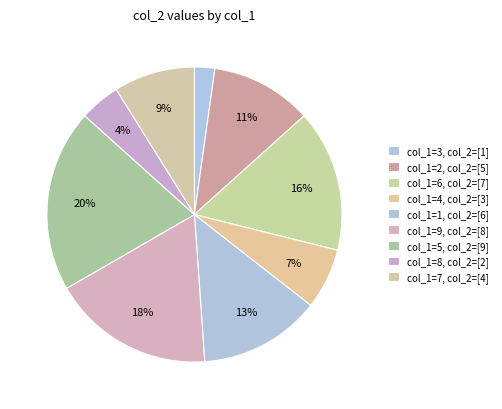

How many slices are in this pie chart?

9